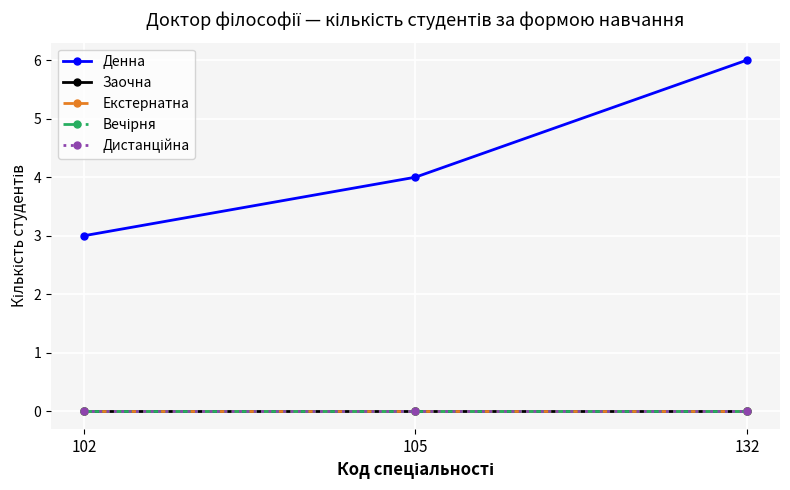

Reading left to right, transcribe all the data shown in this chart.

Денна: 3	4	6
Заочна: 0	0	0
Екстернатна: 0	0	0
Вечірня: 0	0	0
Дистанційна: 0	0	0